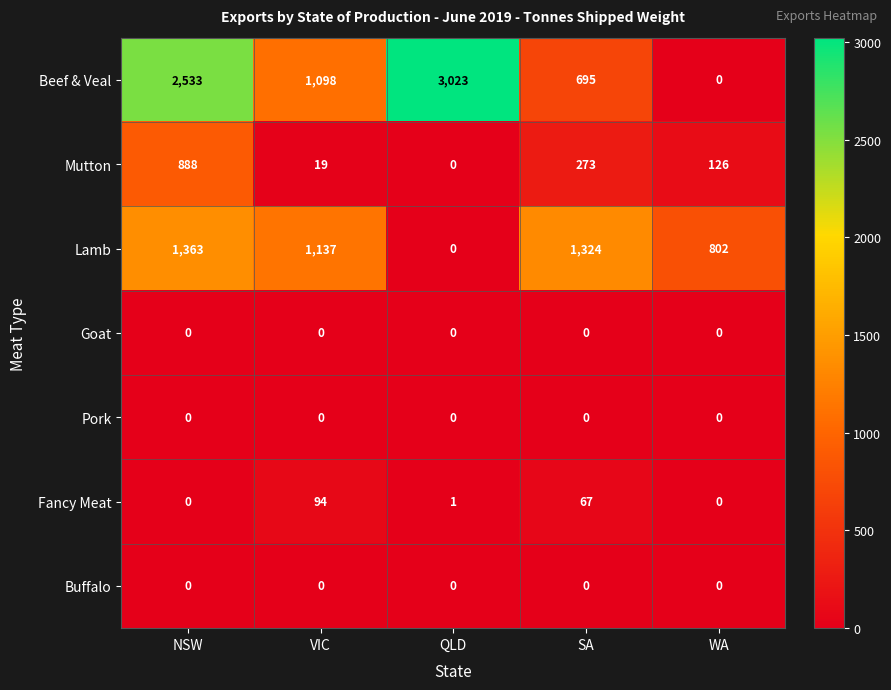

At how many categories does at least one series exceed 1615?

2